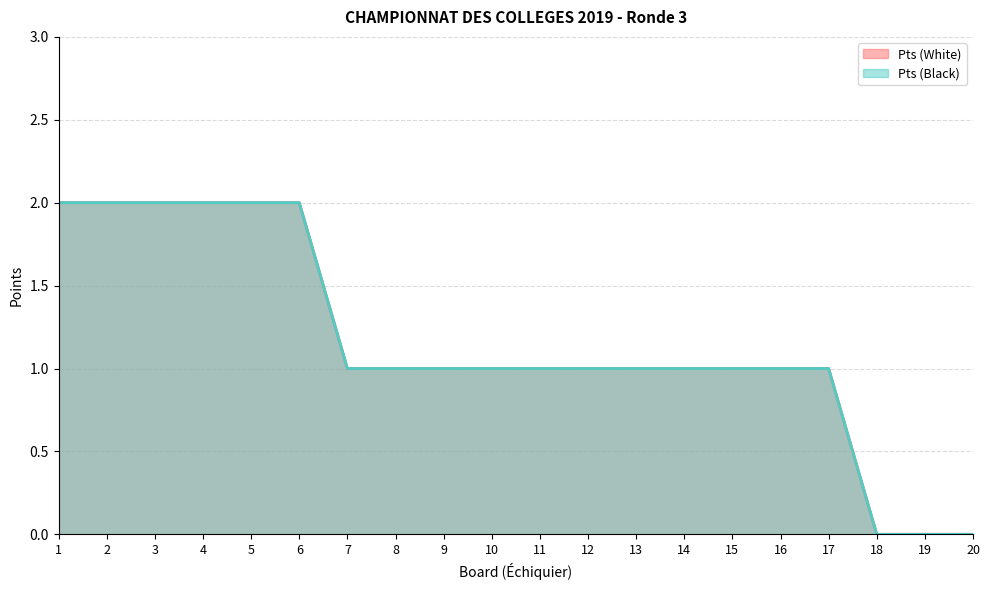

Which series has the largest total across all categories?

Pts (White)